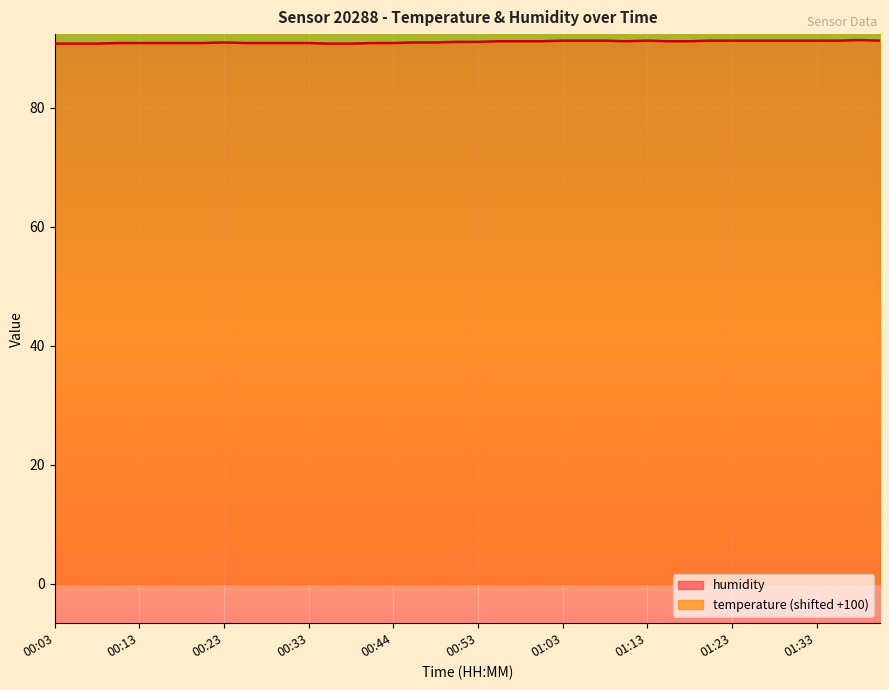

Reading right to left, what are all the values shown in this chart?

humidity: 91.3	91.4	91.3	91.3	91.3	91.3	91.3	91.3	91.3	91.2	91.2	91.3	91.2	91.3	91.3	91.3	91.2	91.2	91.2	91.1	91.1	91.0	91.0	90.9	90.9	90.8	90.8	90.9	90.9	90.9	90.9	91.0	90.9	90.9	90.9	90.9	90.9	90.8	90.8	90.8
temperature: 95.1	95.1	95.0	95.0	95.0	95.0	95.0	95.0	95.0	95.0	94.9	94.9	94.9	94.9	94.9	94.9	94.8	94.8	94.8	94.7	94.7	94.7	94.7	94.7	94.7	94.6	94.6	94.6	94.6	94.6	94.6	94.7	94.6	94.5	94.5	94.5	94.4	94.4	94.4	94.4